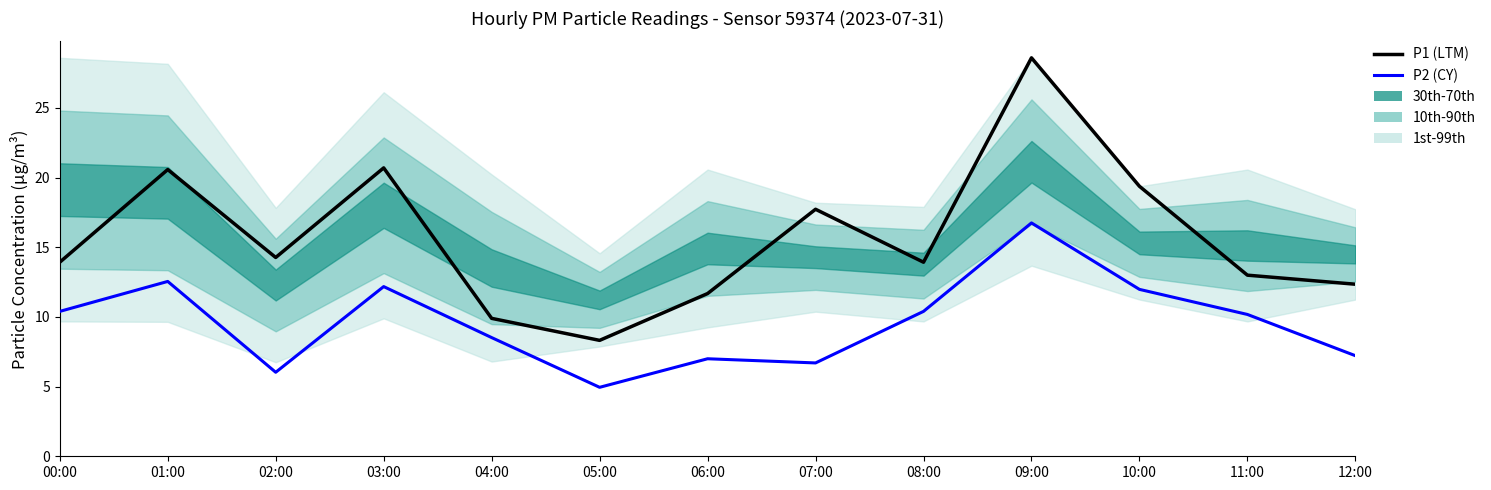

What is the sum of all P2 (CY) values?

124.9